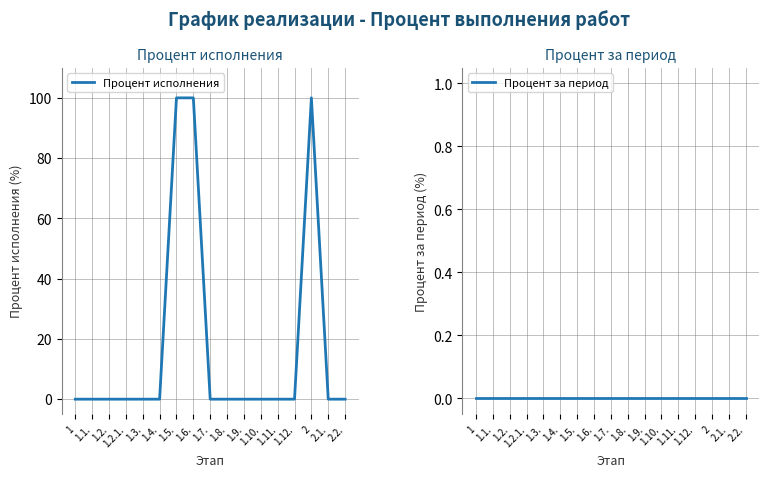

Does the chart display data point markers on the line(s)?

No